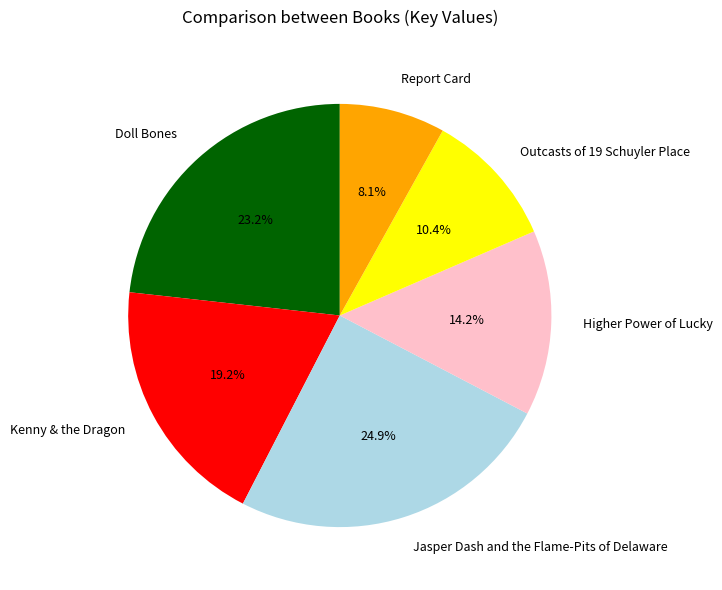

Rank the categories by value from highest to lowest.

Jasper Dash and the Flame-Pits of Delaware, Doll Bones, Kenny & the Dragon, Higher Power of Lucky, Outcasts of 19 Schuyler Place, Report Card